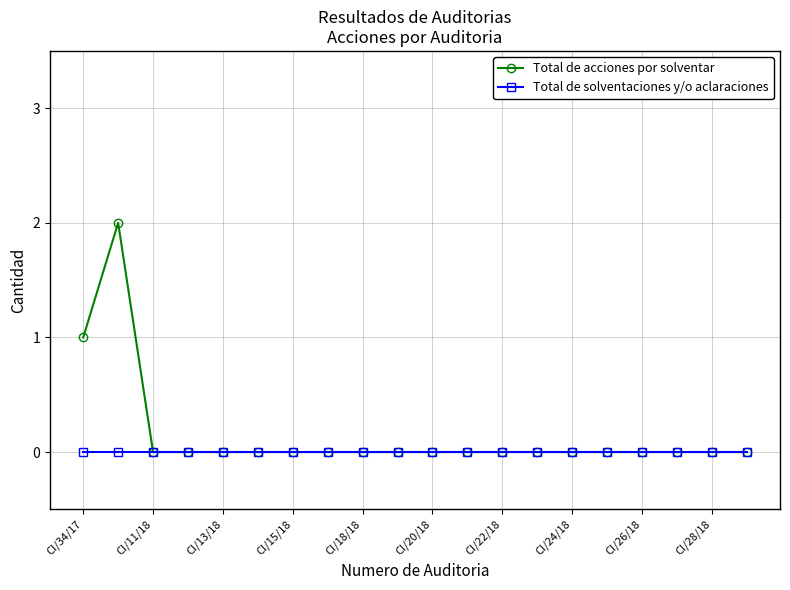

What are all the series names shown in the legend?

Total de acciones por solventar, Total de solventaciones y/o aclaraciones